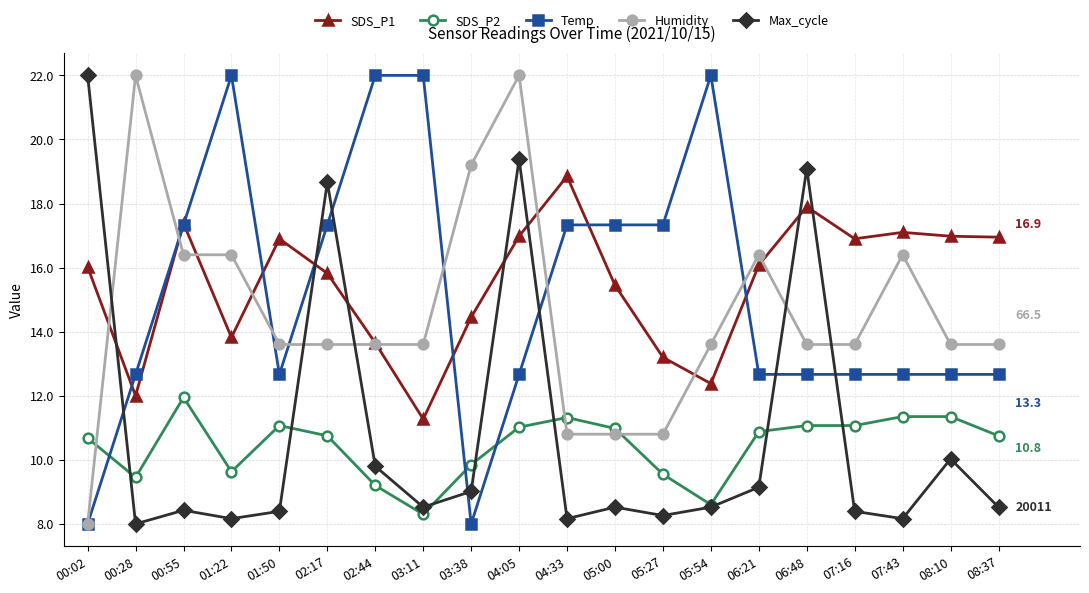

After their last crossing, which series has the higher values: Humidity or SDS_P2?

Humidity